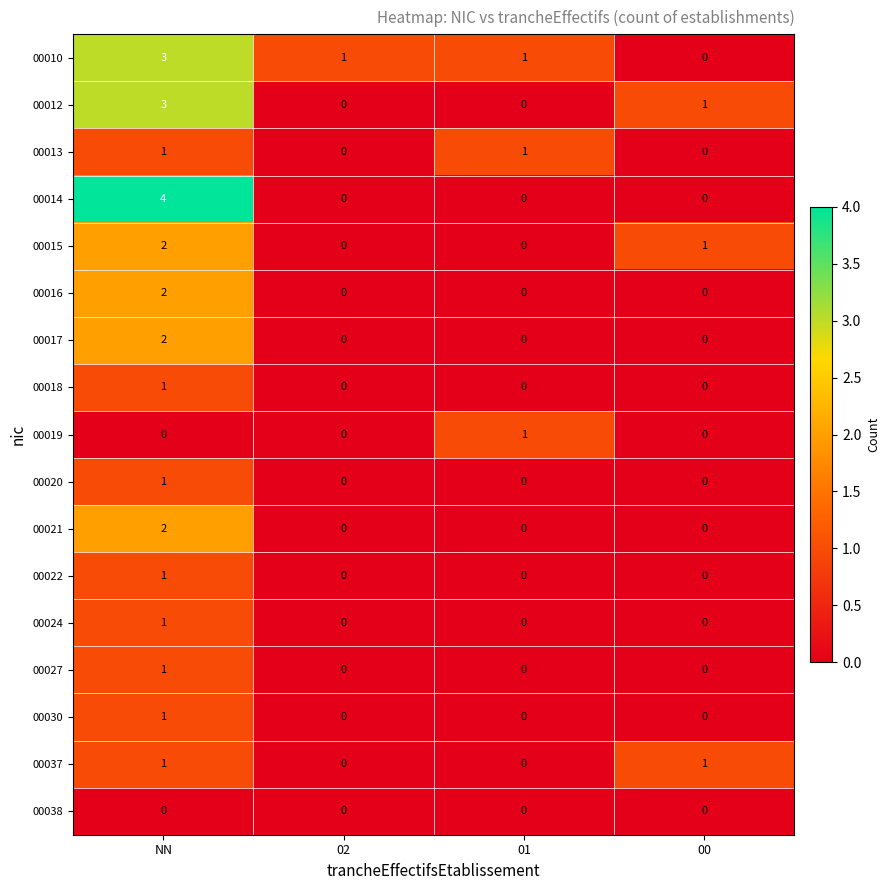

What is the difference between the maximum and minimum values in the 00014 series?

4